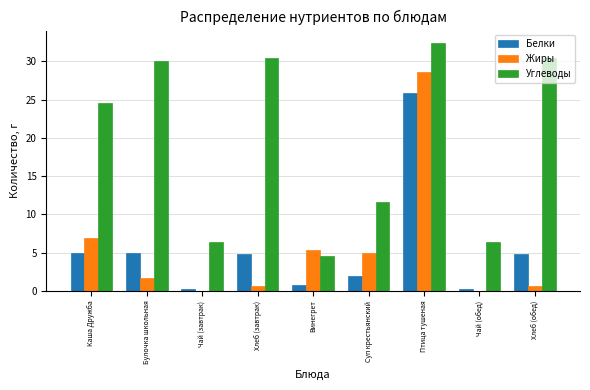

Between Винегрет and Чай (обед), which series saw the biggest shift?

Жиры